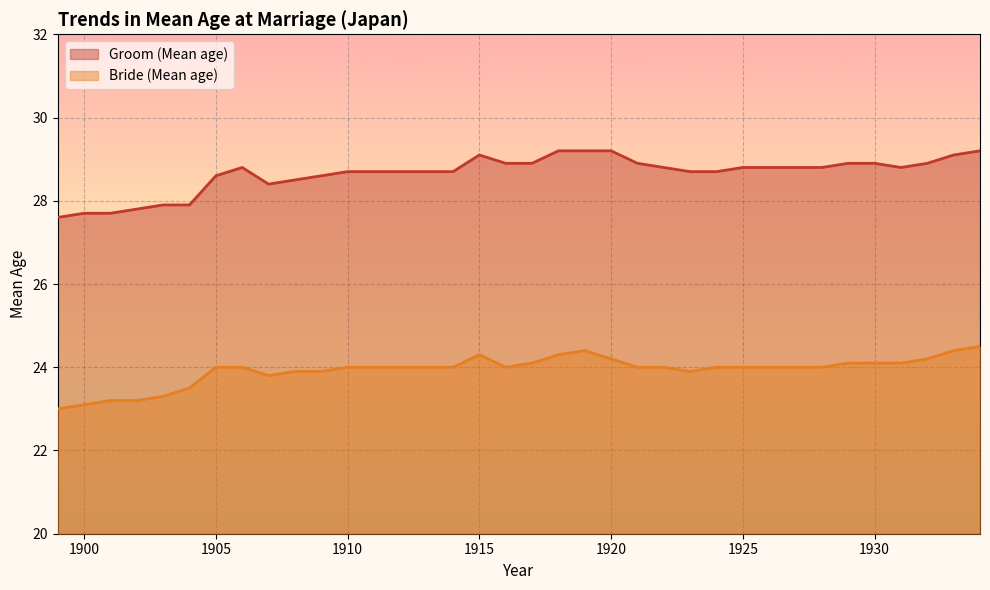

What is the difference between the second highest and minimum values in the Bride (Mean age) series?

1.4